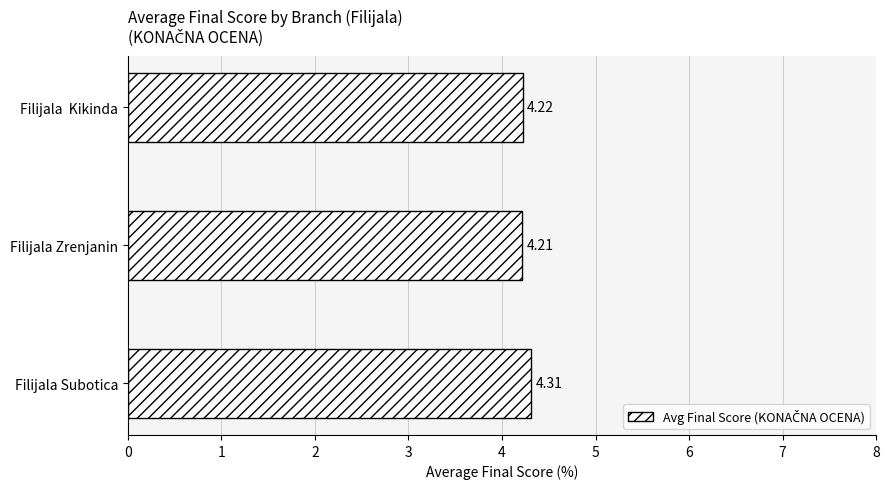

List the labels in order of value, largest first.

Filijala Subotica, Filijala  Kikinda, Filijala Zrenjanin